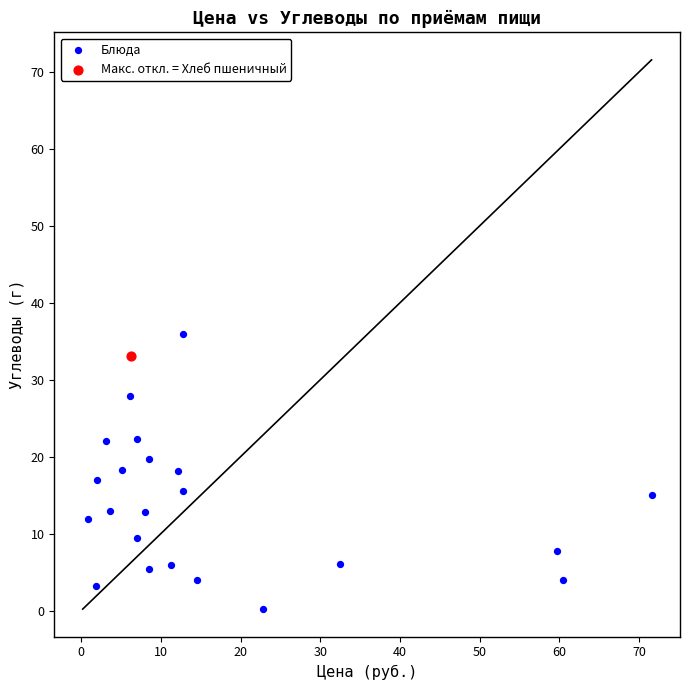

What are all the series names shown in the legend?

Блюда, Макс. откл. = Хлеб пшеничный